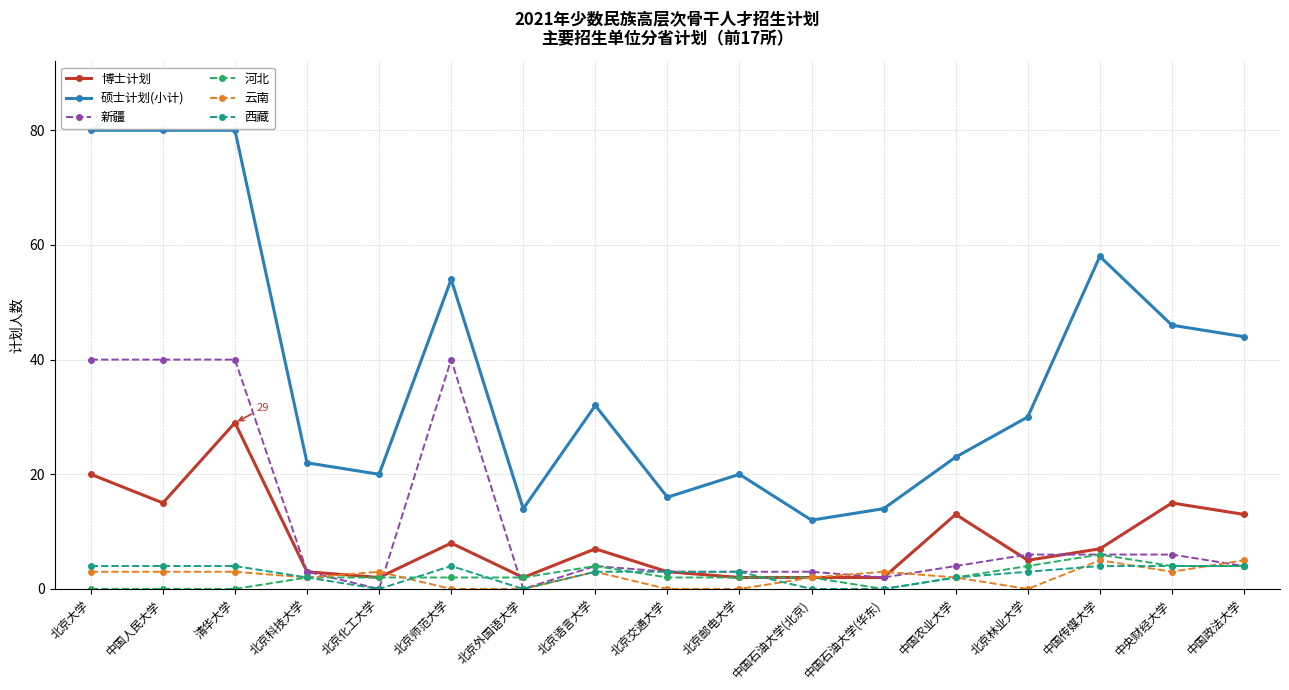

Where does the 硕士计划(小计) series first go above 30?

北京大学